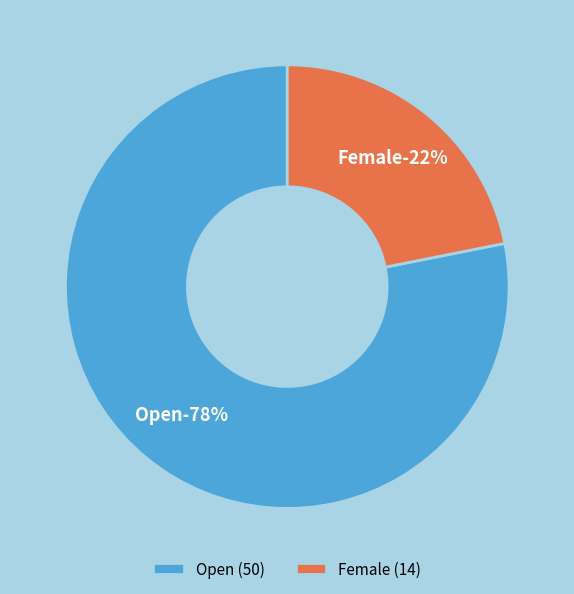

Do Open and Female together represent more than half of the pie?

Yes